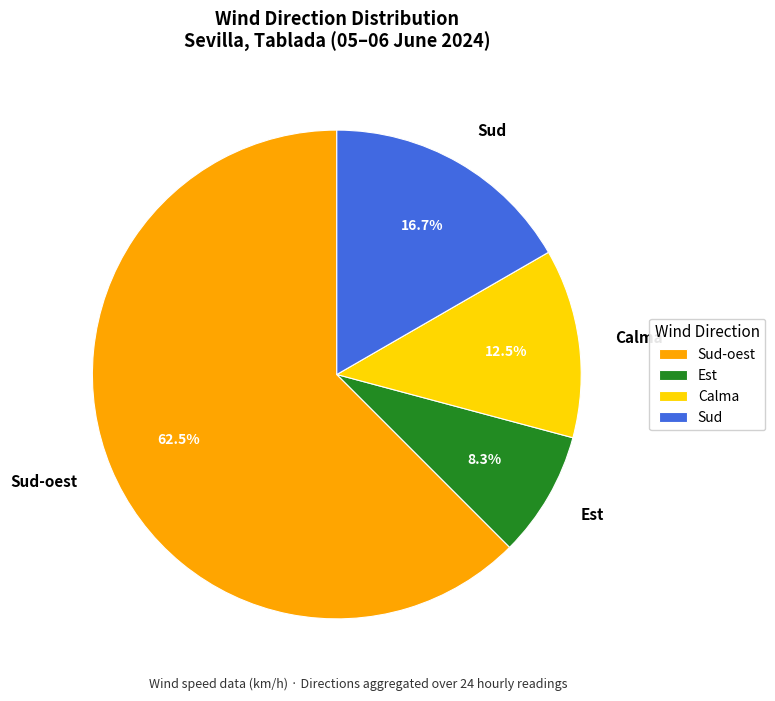

Does Sud-oest represent more than half of the total?

Yes